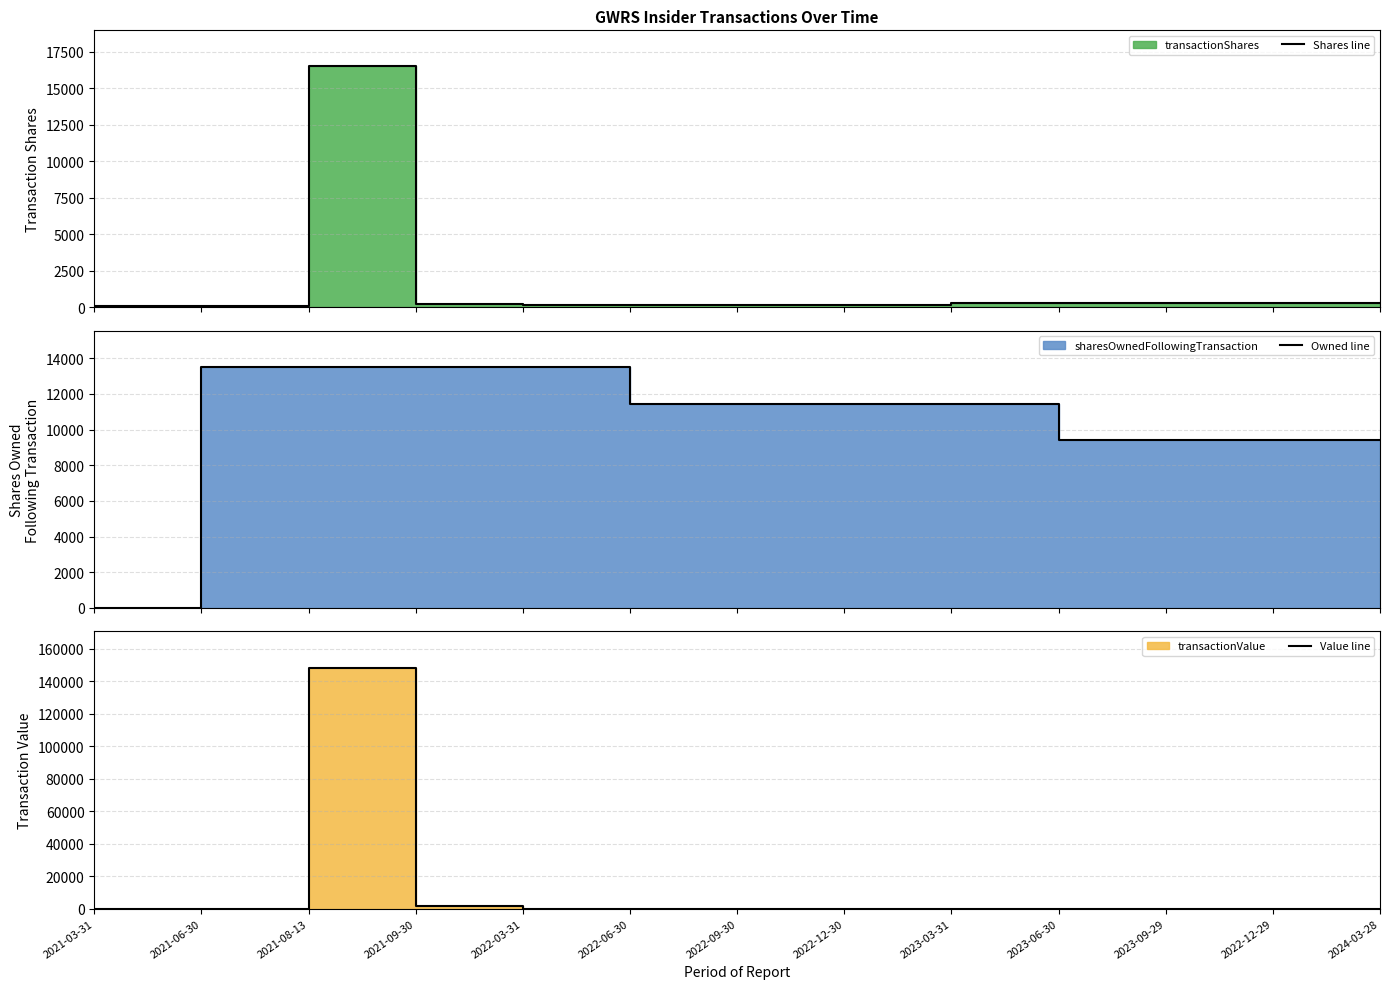

At 2022-12-29, list the series in order from largest to smallest.

Owned line, Shares line, Value line